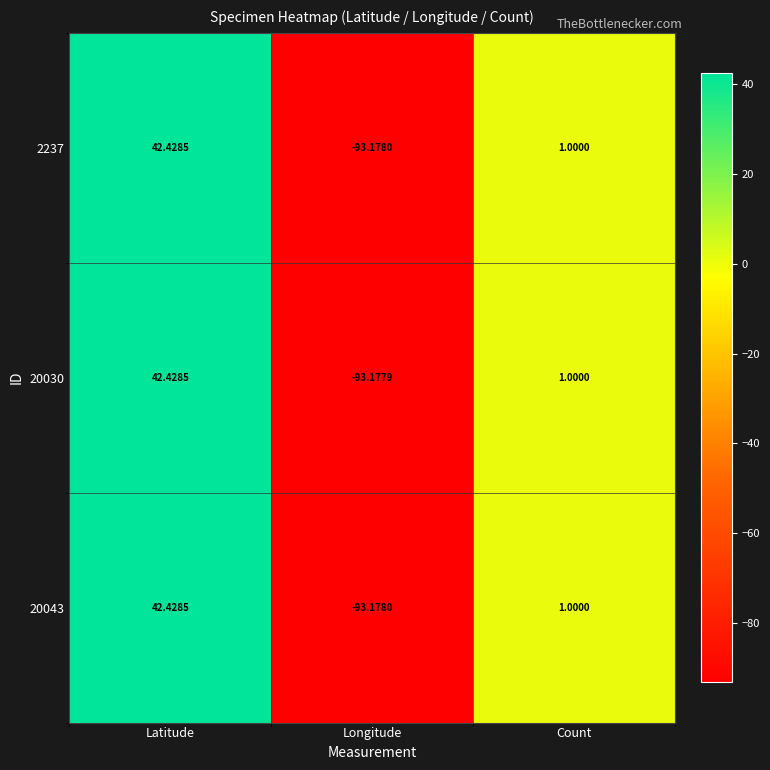

At which label does 2237 reach its minimum?

Longitude